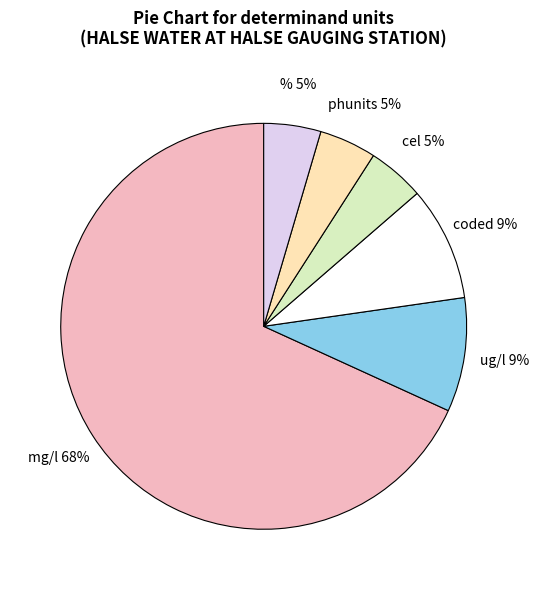

To the nearest percent, what is the average slice percentage?

17%